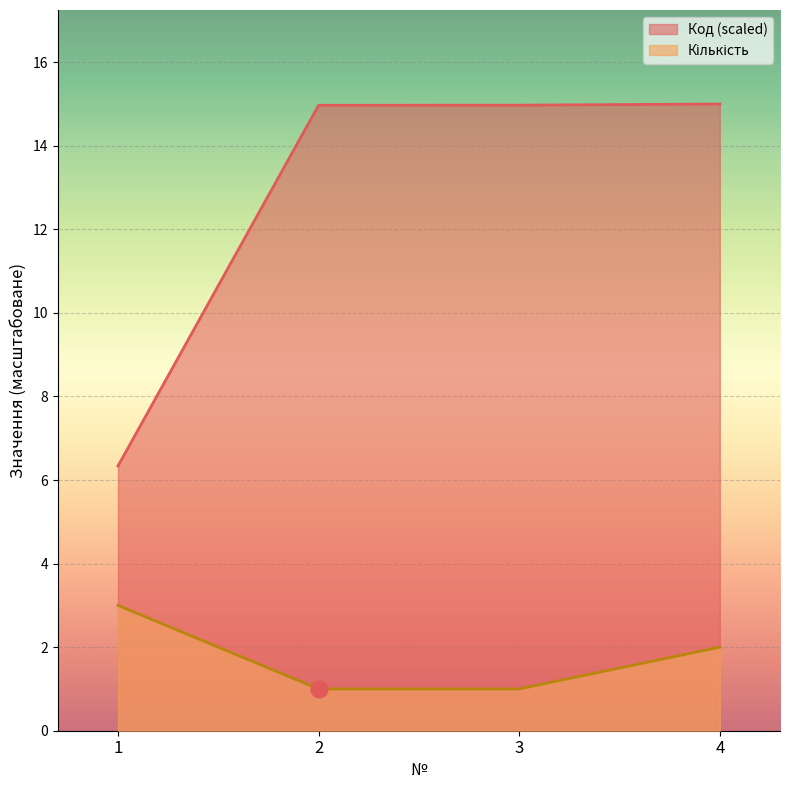

The value of Кількість at 1 is 1.4. True or false?

False